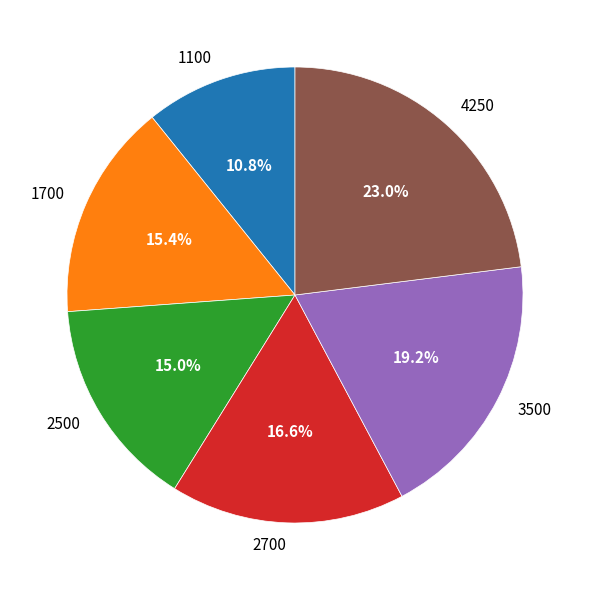

Approximately how many times larger is the value at 1700 compared to 3500?

0.8